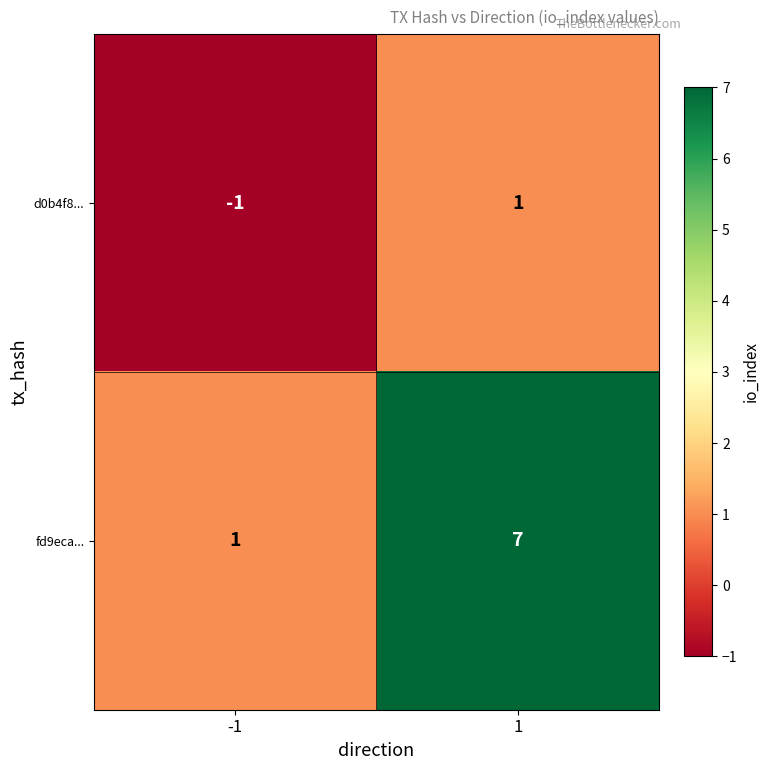

Which series has the largest total across all categories?

fd9eca...